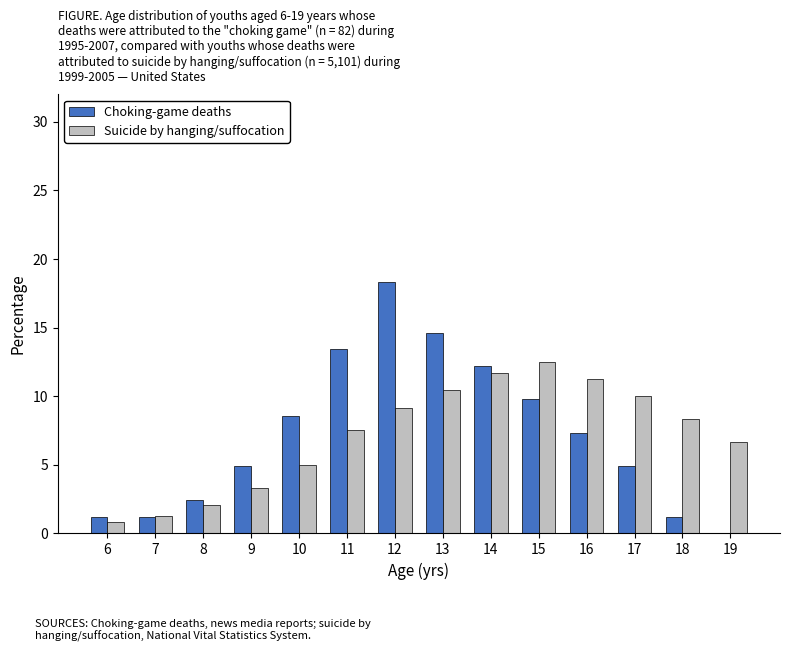

The Suicide by hanging/suffocation series shows 2.1 at 8. True or false?

True